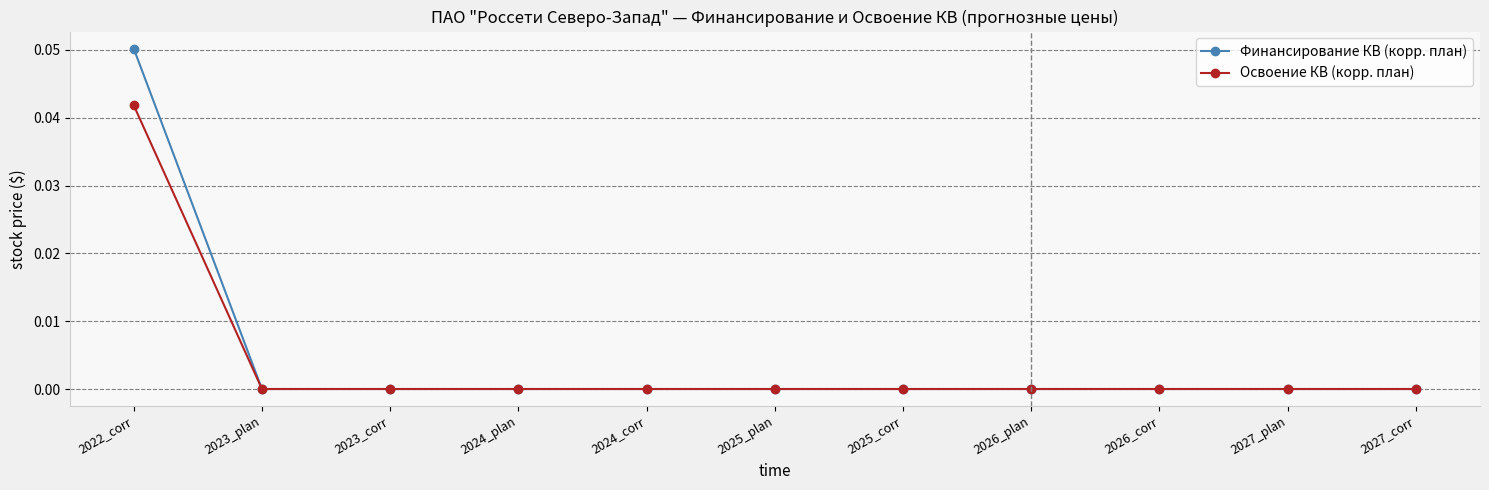

At which category is the sum across all series the highest?

2022_corr